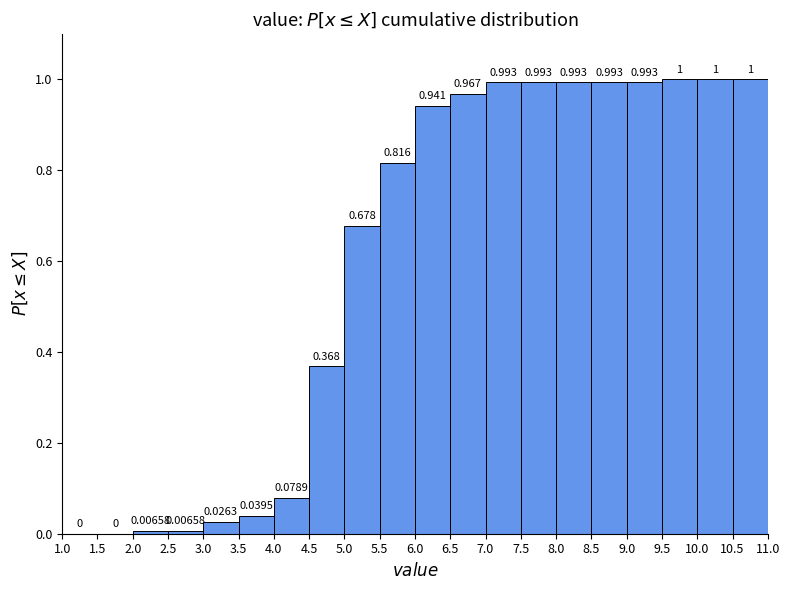

Reading left to right, list every bar in this chart as the range it spans on the x-axis followed by its height.

1.0 to 1.5: 0.00000
1.5 to 2.0: 0.00000
2.0 to 2.5: 0.00658
2.5 to 3.0: 0.00658
3.0 to 3.5: 0.02632
3.5 to 4.0: 0.03947
4.0 to 4.5: 0.07895
4.5 to 5.0: 0.36842
5.0 to 5.5: 0.67763
5.5 to 6.0: 0.81579
6.0 to 6.5: 0.94079
6.5 to 7.0: 0.96711
7.0 to 7.5: 0.99342
7.5 to 8.0: 0.99342
8.0 to 8.5: 0.99342
8.5 to 9.0: 0.99342
9.0 to 9.5: 0.99342
9.5 to 10.0: 1.00000
10.0 to 10.5: 1.00000
10.5 to 11.0: 1.00000